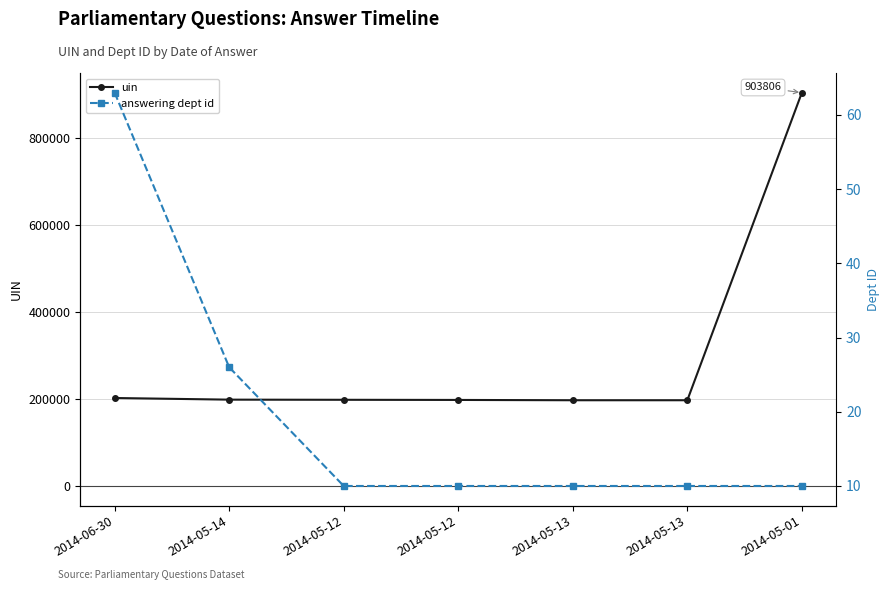

What is the value of the uin point at the 4th from the left?

198046